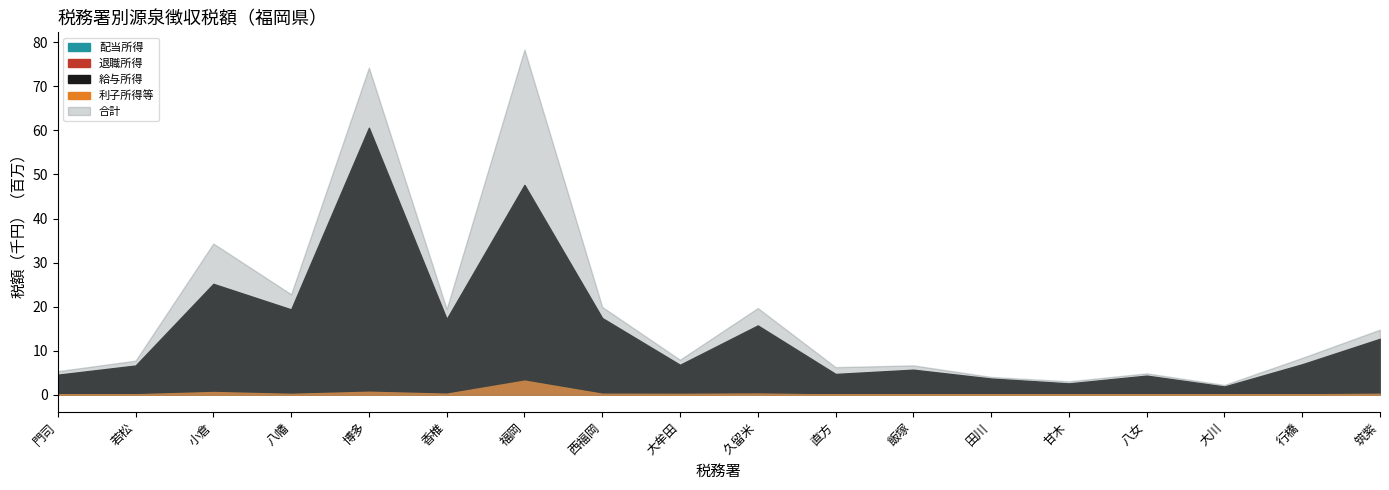

What is the difference between the second highest and second lowest values in the 合計 series?

71197972